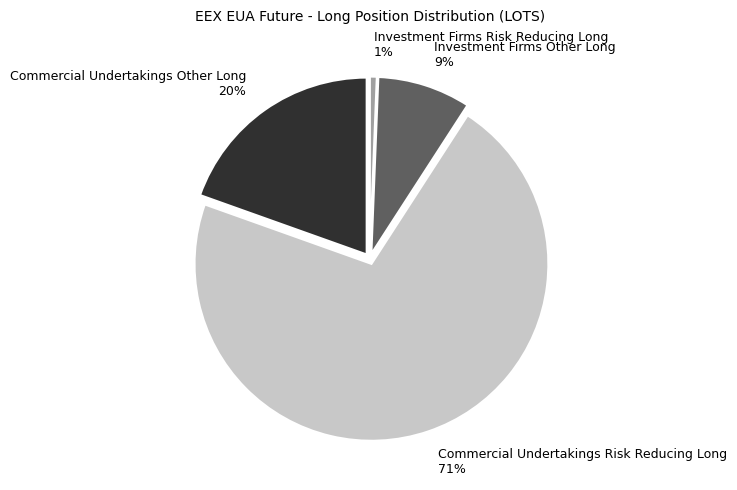

To the nearest percent, what is the difference between the Investment Firms Other Long and Commercial Undertakings Other Long slice percentages?

11%